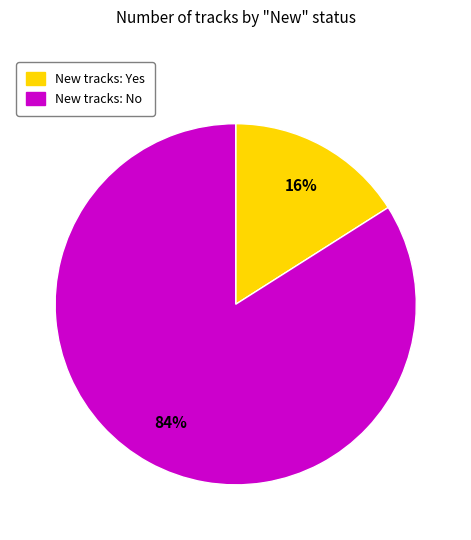

To the nearest percent, what is the average slice percentage?

50%